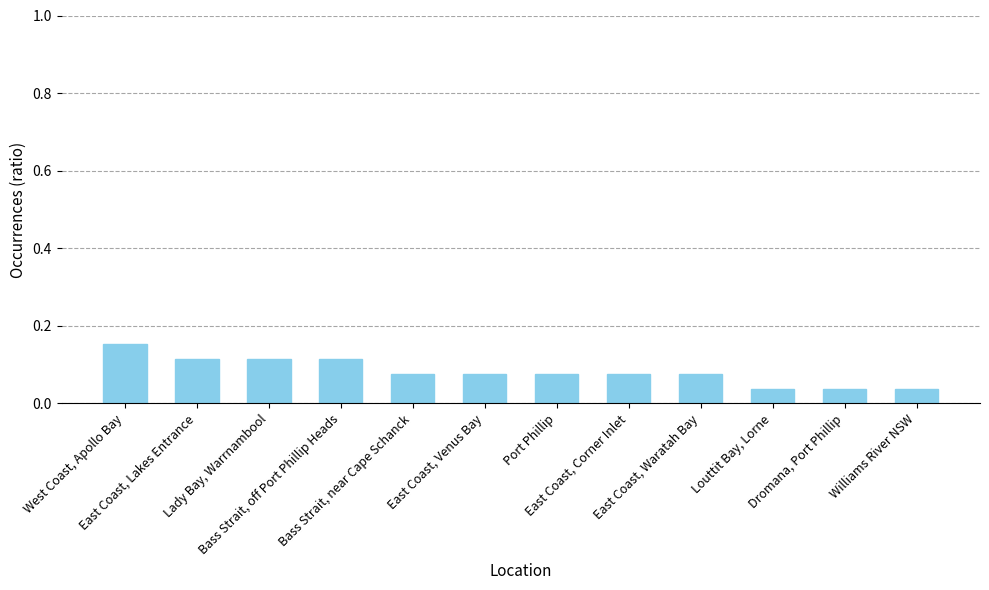

How many values are between 0 and 1?

12